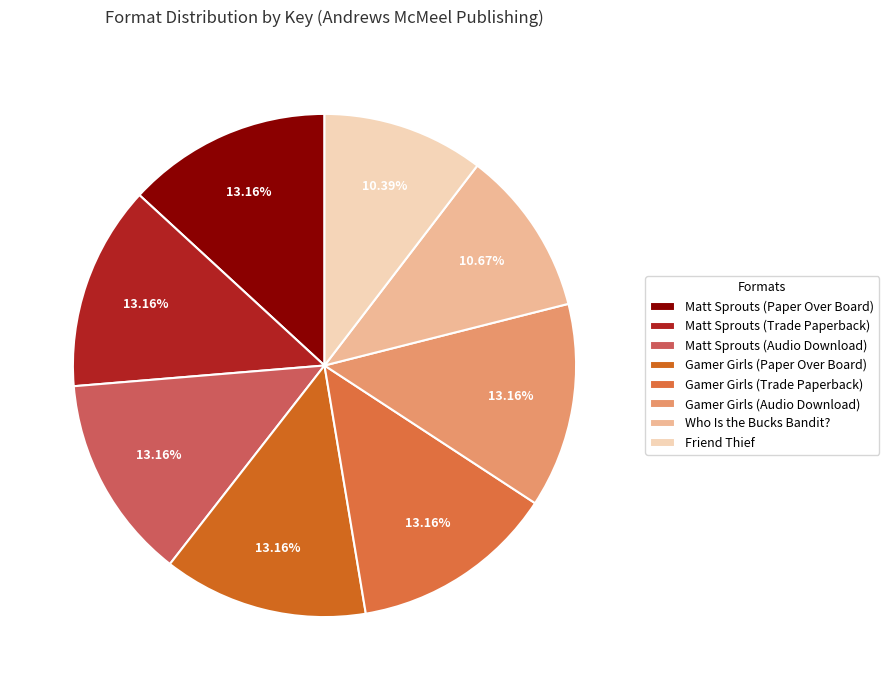

To the nearest percent, what is the difference between the largest and smallest slice percentages?

3%